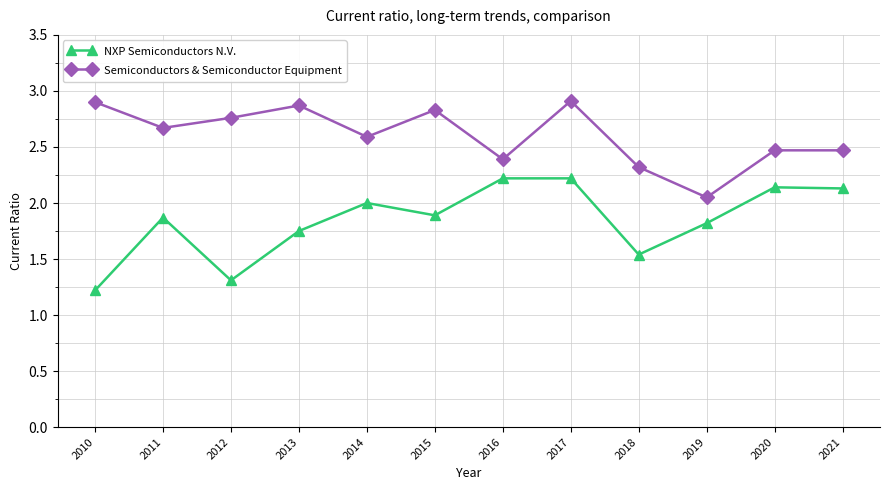

What is the value of the Semiconductors & Semiconductor Equipment point at the 1st from the left?

2.9